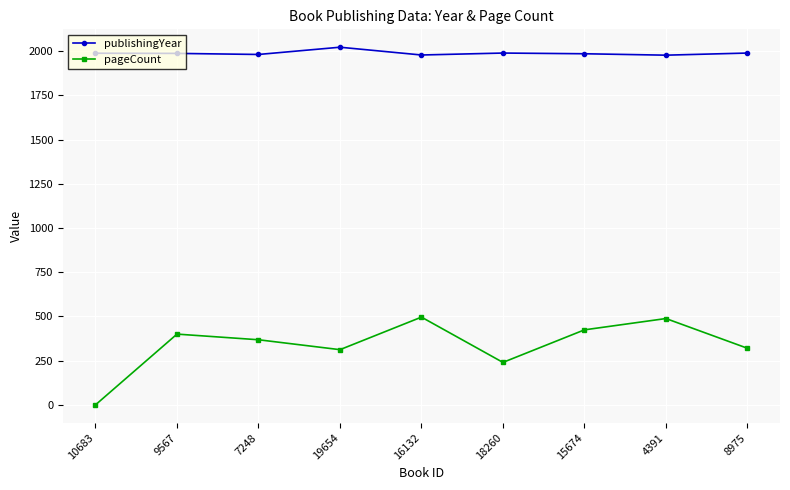

What is the label of the 4th point from the right?

18260